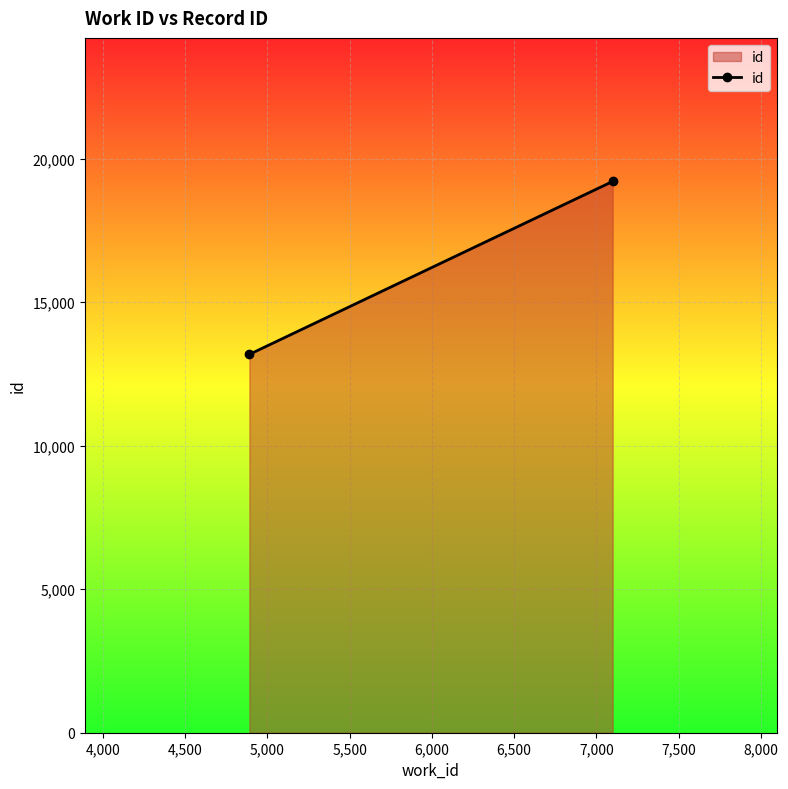

What is the minimum value shown in the chart?

13180